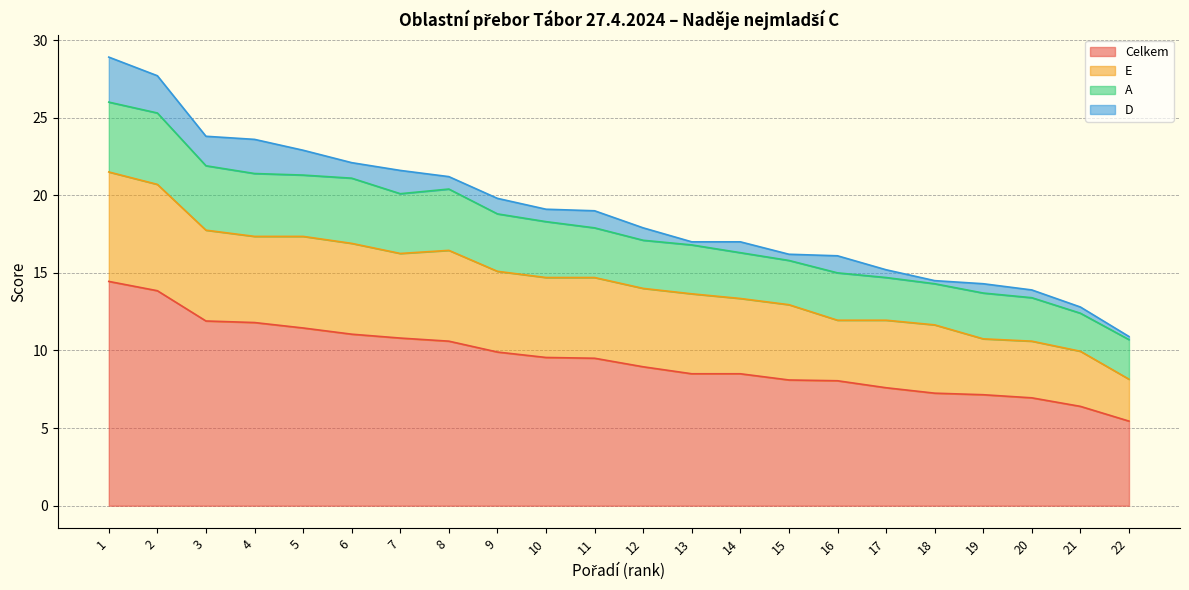

What is the value of the A point at the 17th from the left?

2.8